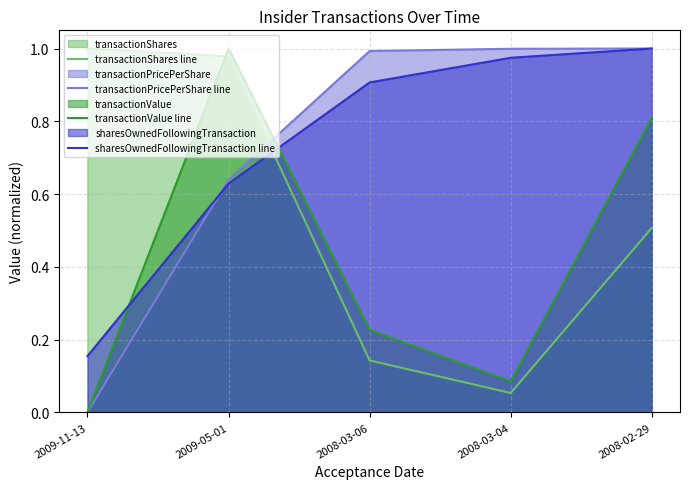

What is the label of the 1st point from the left?

2009-11-13